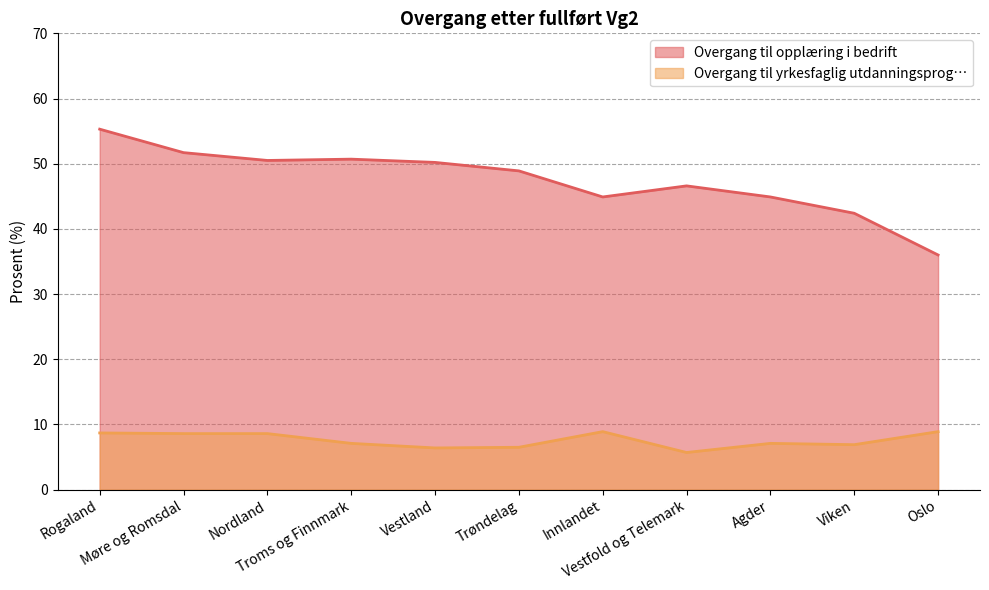

How many distinct data groups are displayed?

2